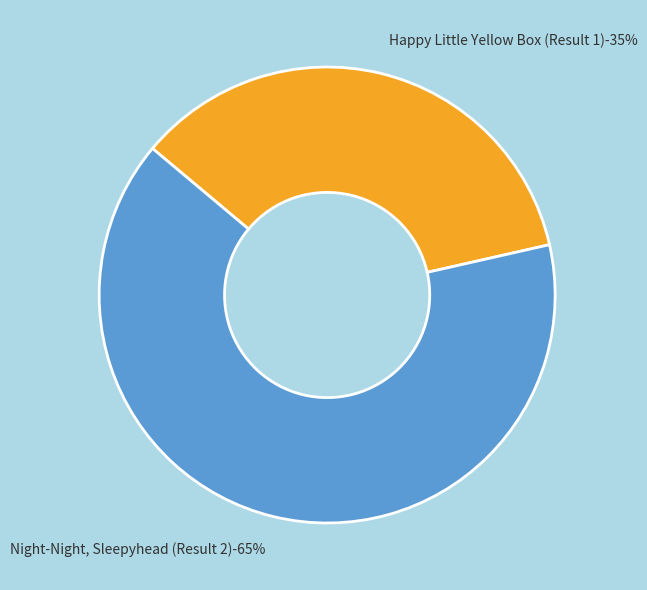

Which slice is the largest?

Night-Night, Sleepyhead (Result 2)